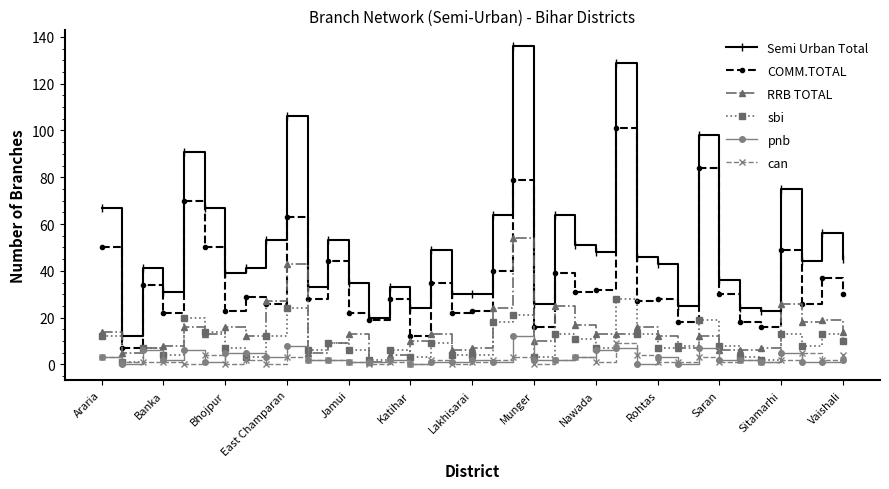

Which series has the largest total across all categories?

Semi Urban Total